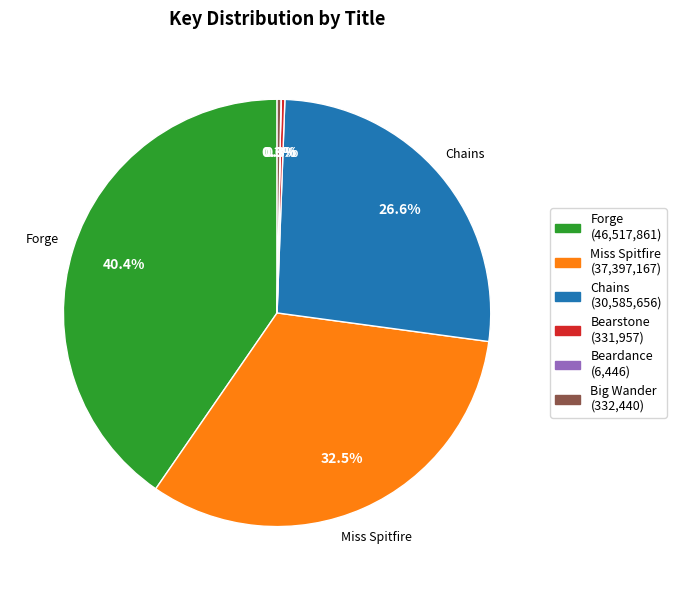

To the nearest percent, what is the average slice percentage?

17%